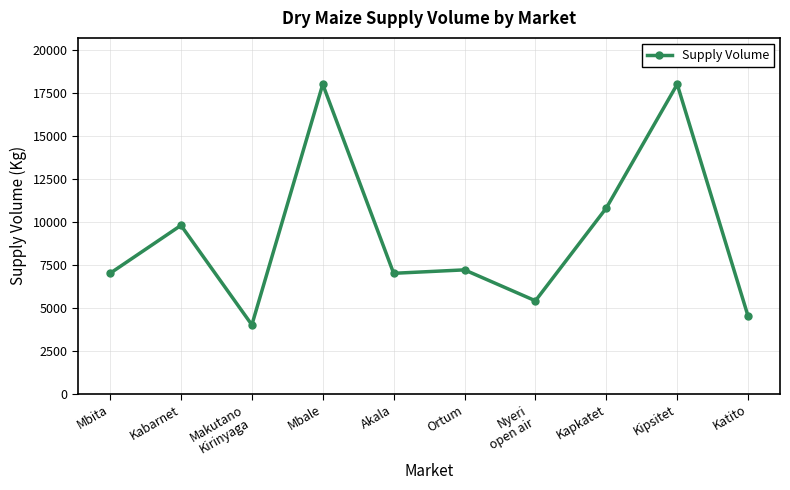

What is the smallest value displayed?

4000